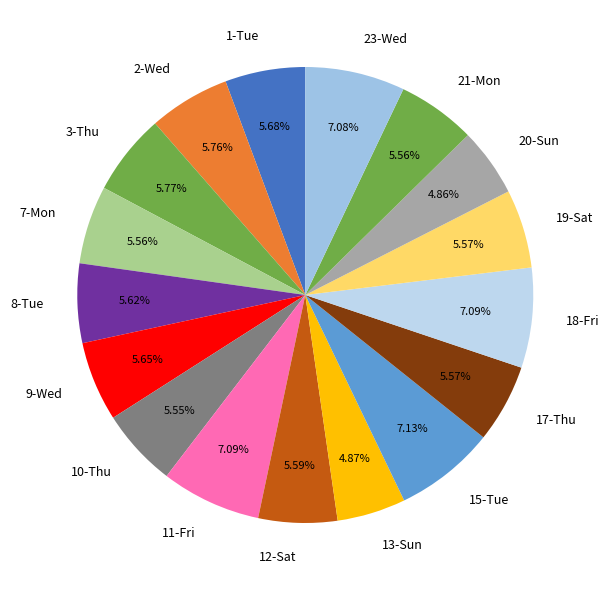

To the nearest percent, what percentage of the pie is 3-Thu?

6%